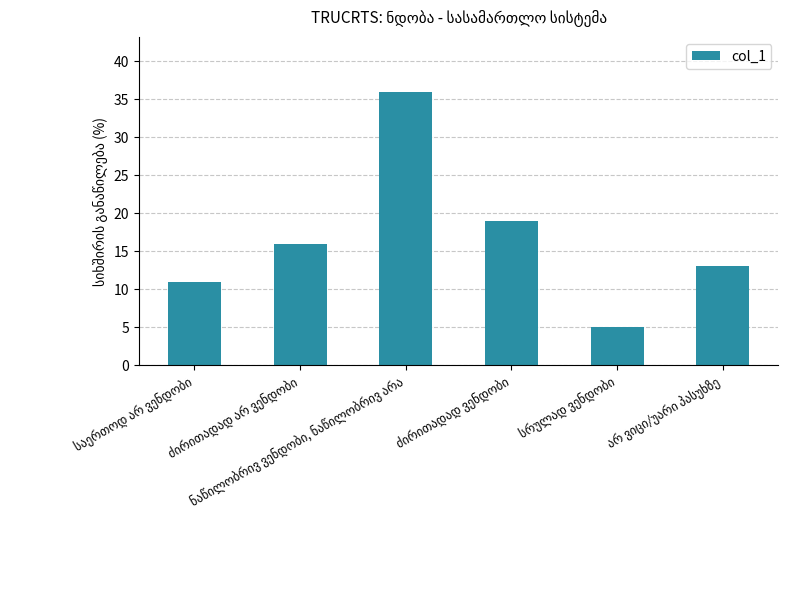

What is the difference between the maximum and second lowest values?

25